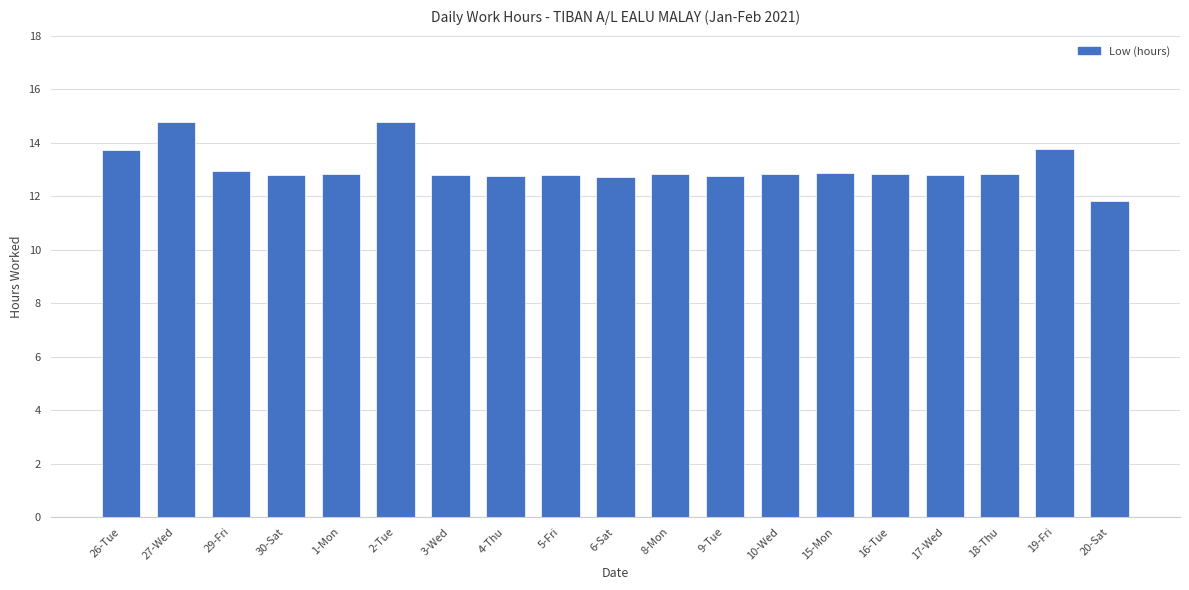

Is it true that the value at 9-Tue is 12.8?

True